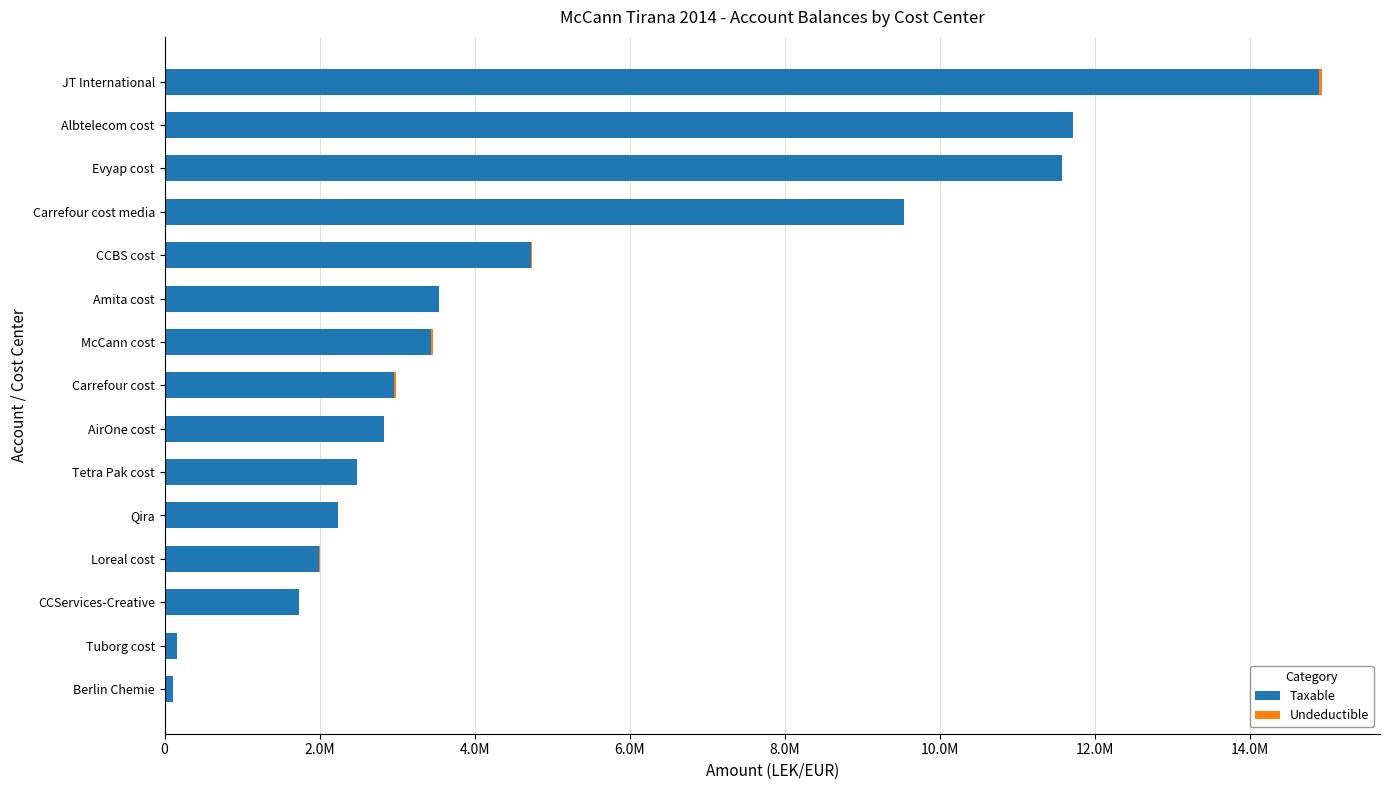

Rank the series by their maximum value, from lowest to highest.

Undeductible, Taxable